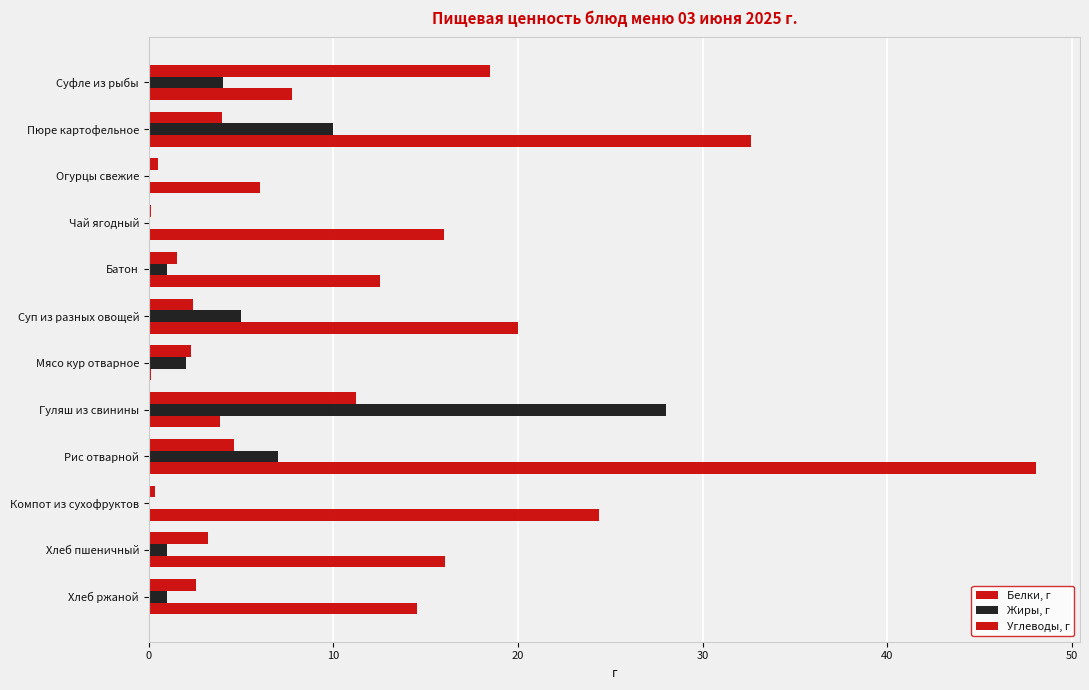

How many data points in Углеводы, г are less than 16?

6